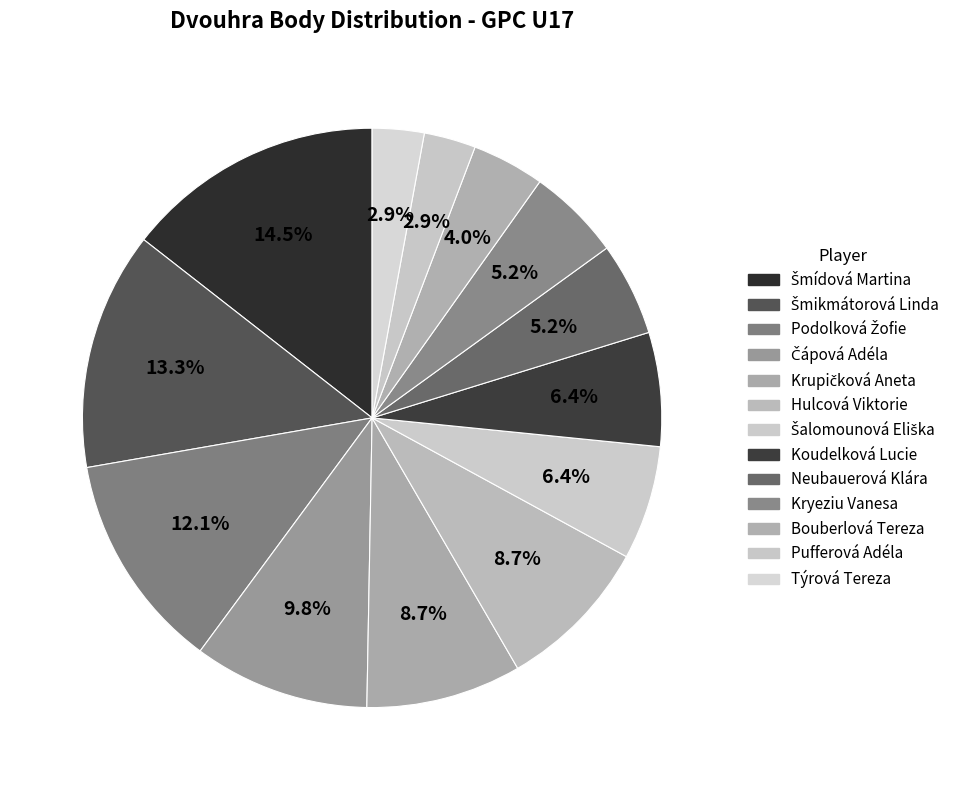

Approximately how many times larger is the value at Šmikmátorová Linda compared to Hulcová Viktorie?

1.5